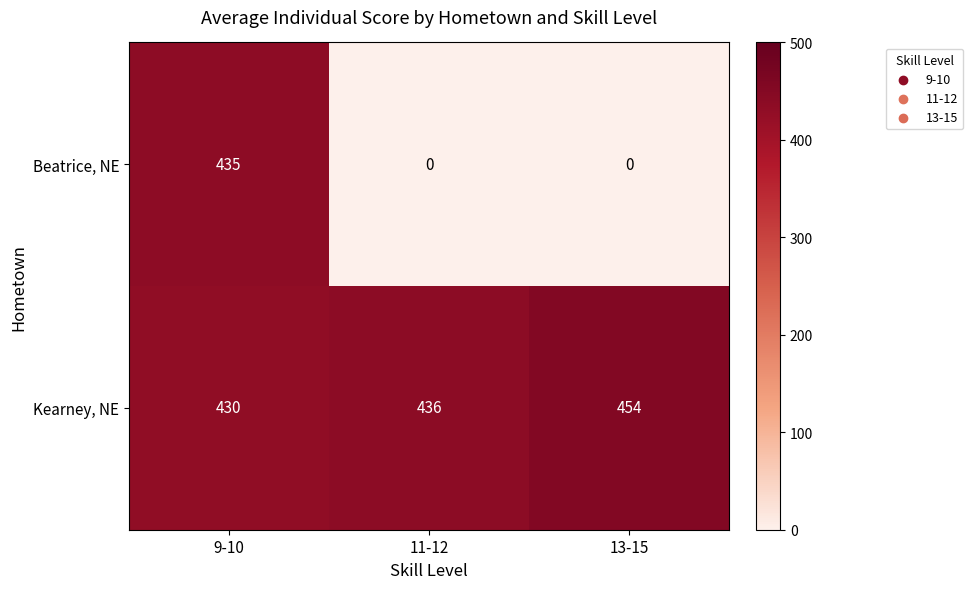

True or false: Beatrice, NE has a value of 435 at 9-10.

True